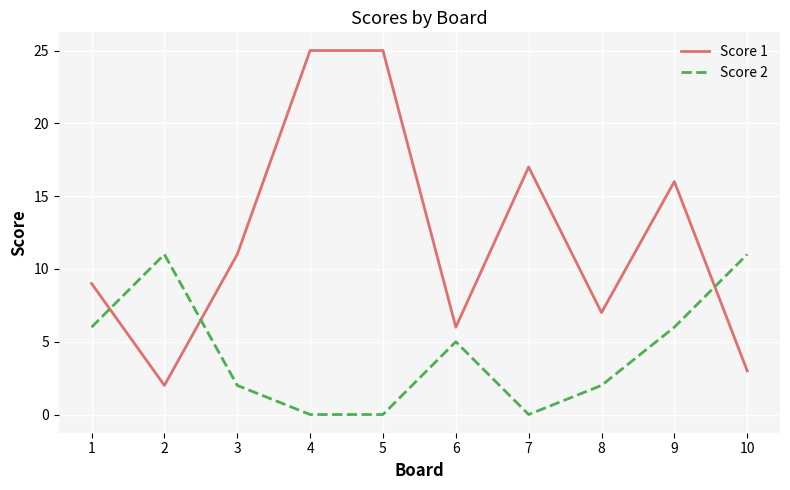

The Score 1 series shows 5 at 1. True or false?

False